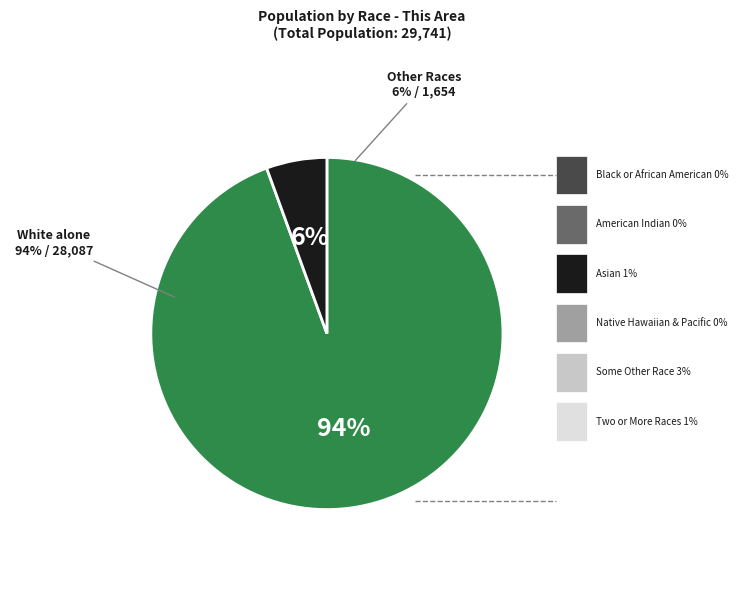

Do Some Other Race alone and Two or More Races together represent more than half of the pie?

No